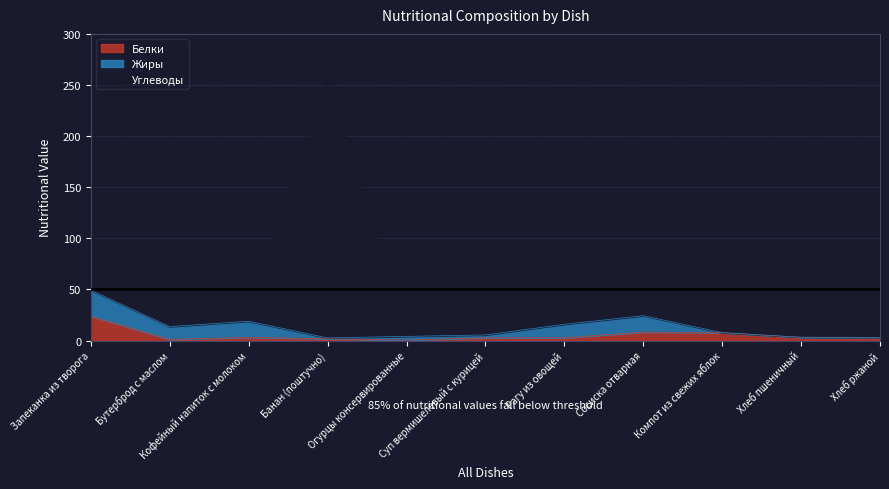

What is the greatest value displayed?

254.6